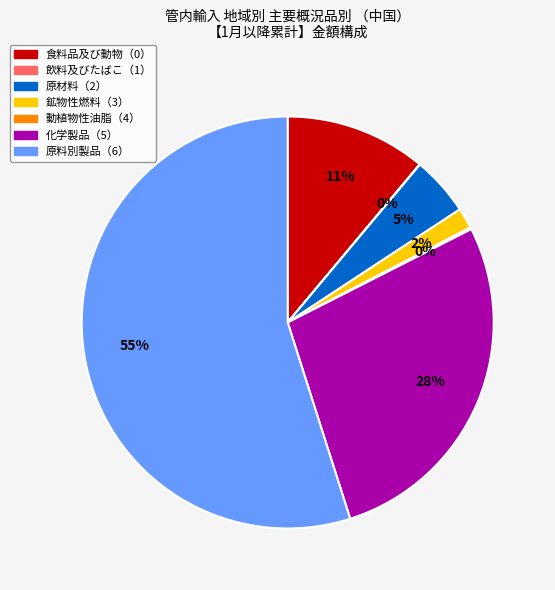

Which slice is the largest?

原料別製品（6）